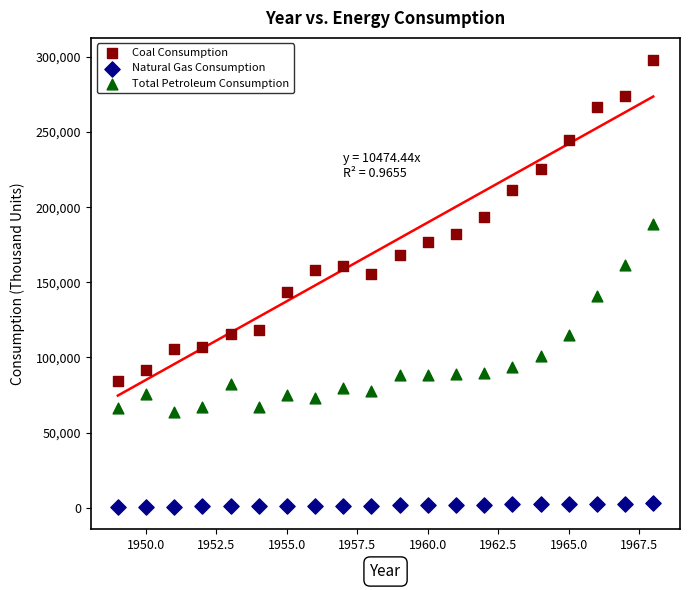

Which series contains the highest Y value?

Coal Consumption